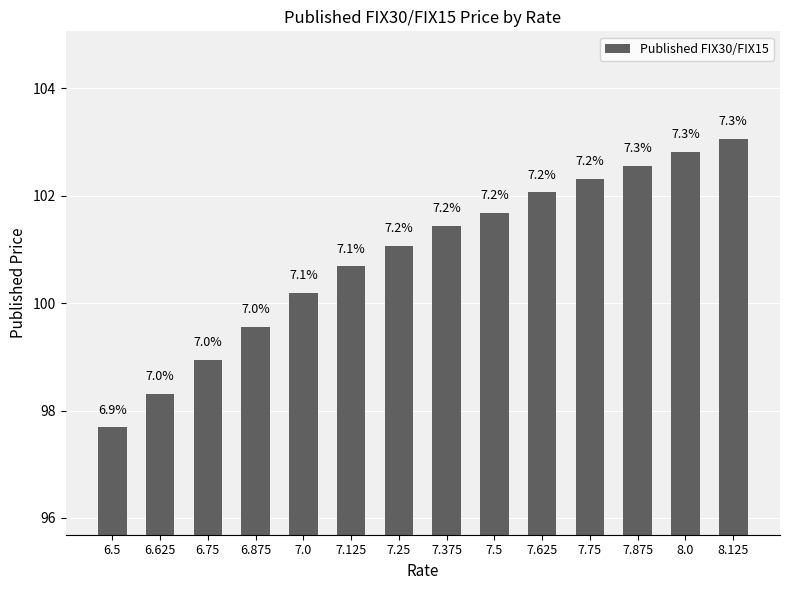

How many bars are there in total?

14